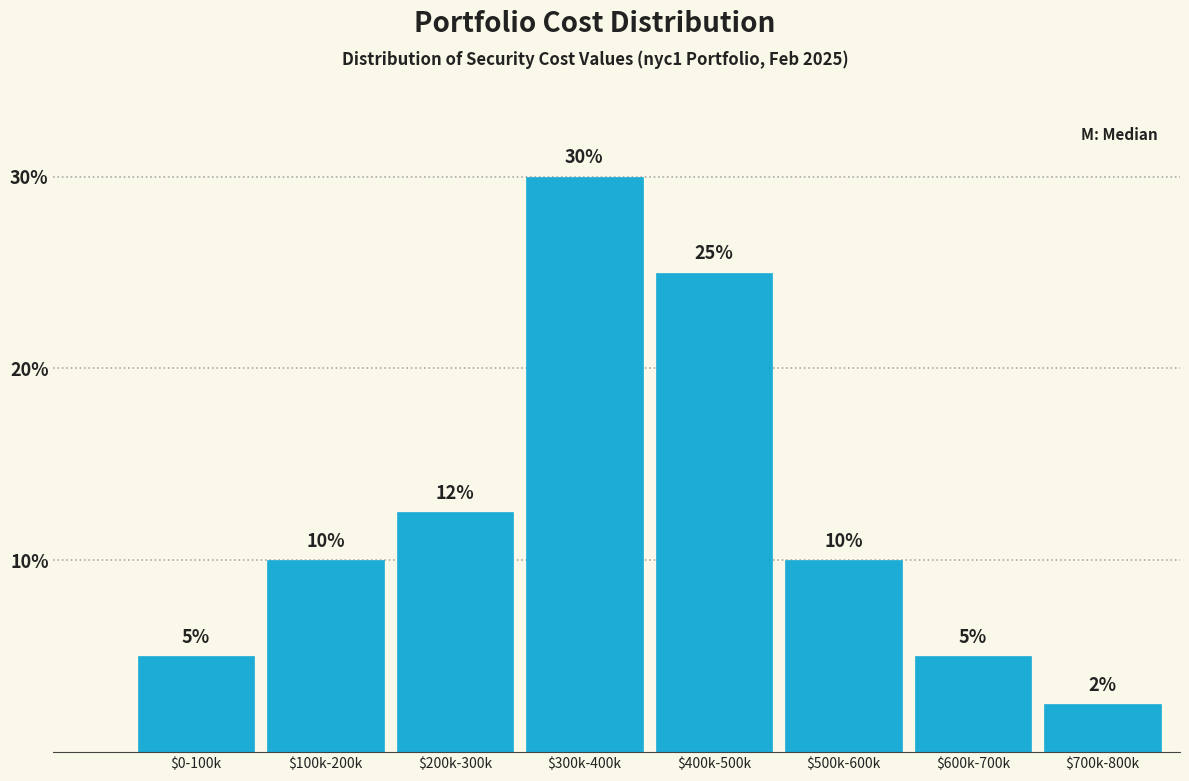

What is the maximum value shown in the chart?

30.0